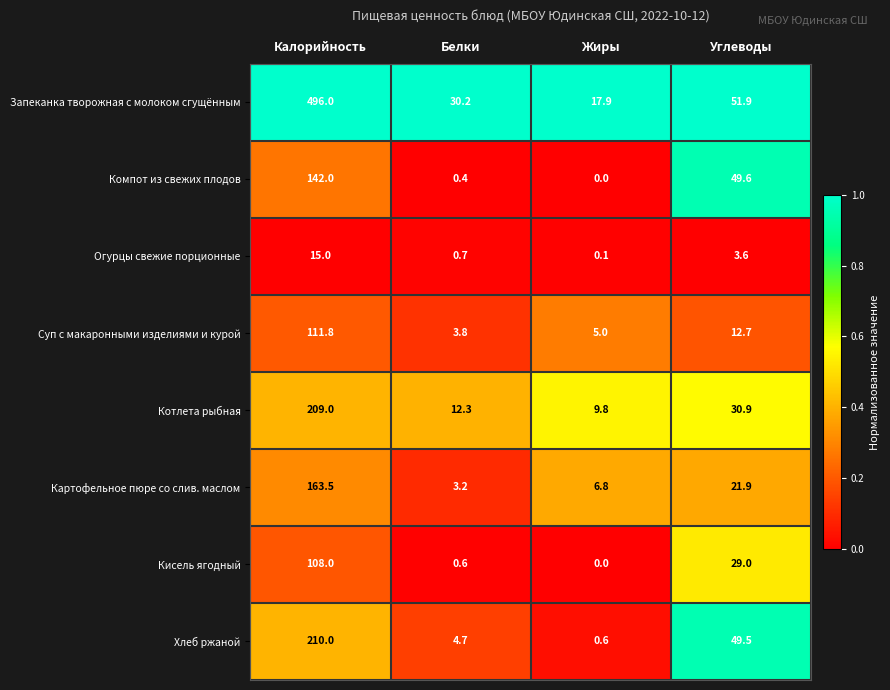

Which category has the lowest value in the Кисель ягодный series?

Жиры